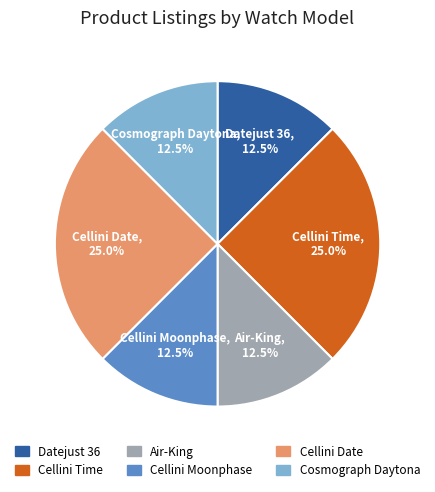

Does any single category account for the majority?

No